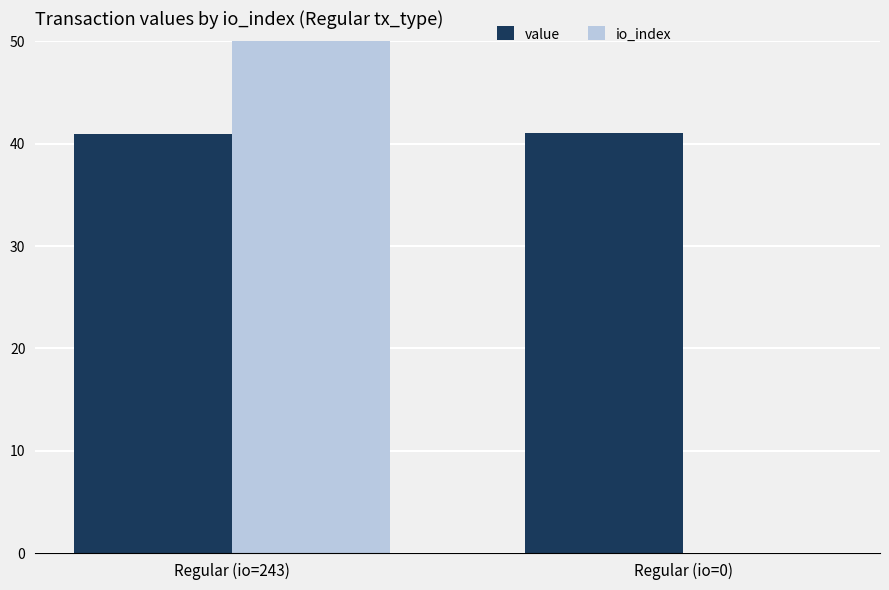

The value of io_index at Regular (io=243) is 350.7. True or false?

False